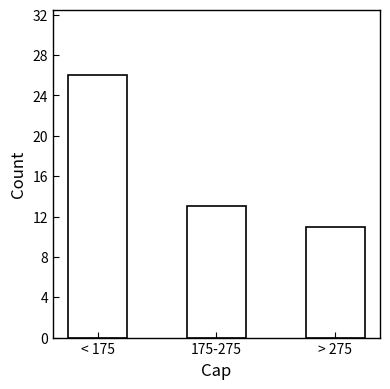

Reading left to right, what are all the values shown in this chart?

< 175=26	175-275=13	> 275=11